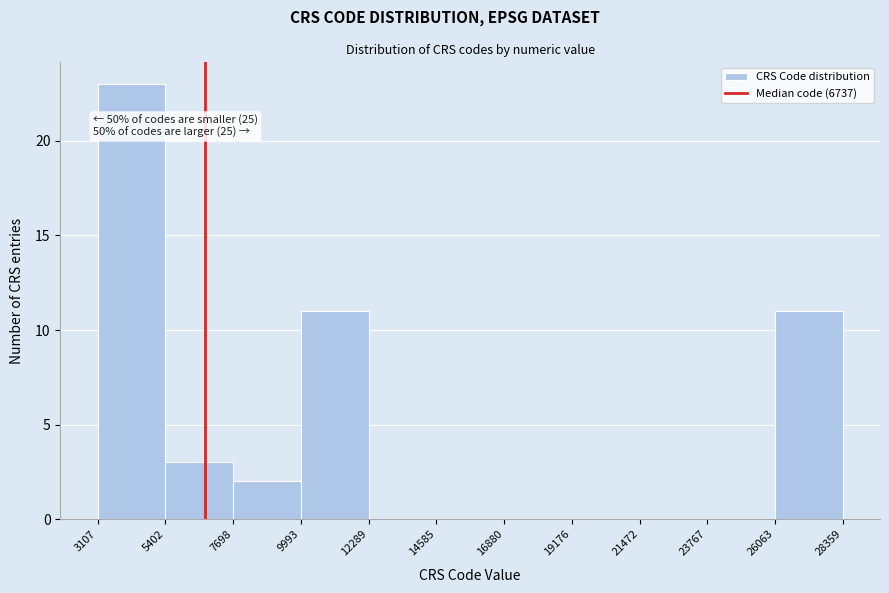

Over which range of the x-axis is the bar tallest?

3107 to 5402